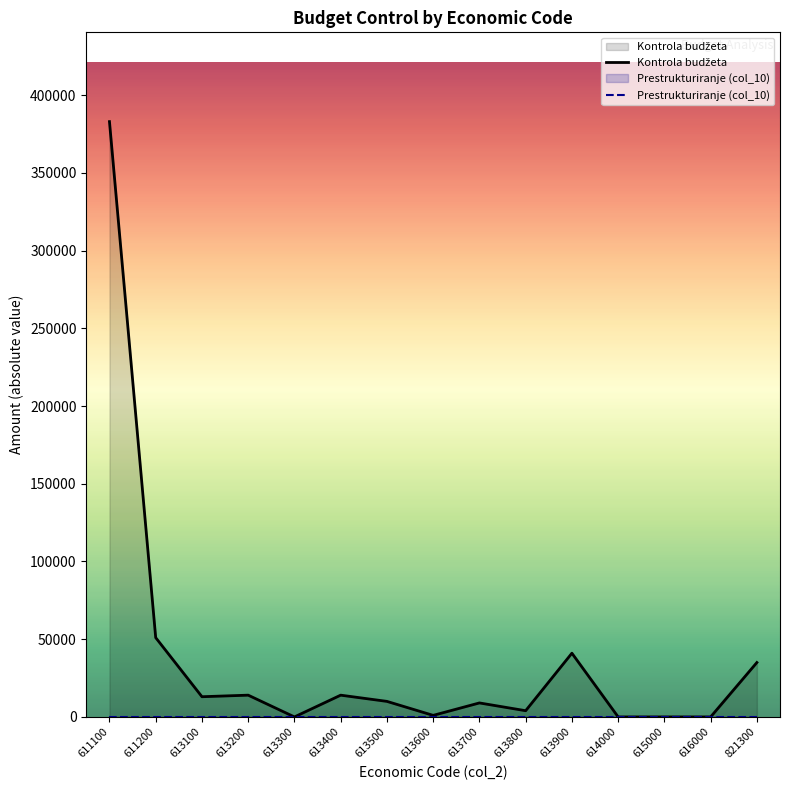

True or false: Kontrola budžeta and Prestrukturiranje (col_10) intersect in this chart.

False